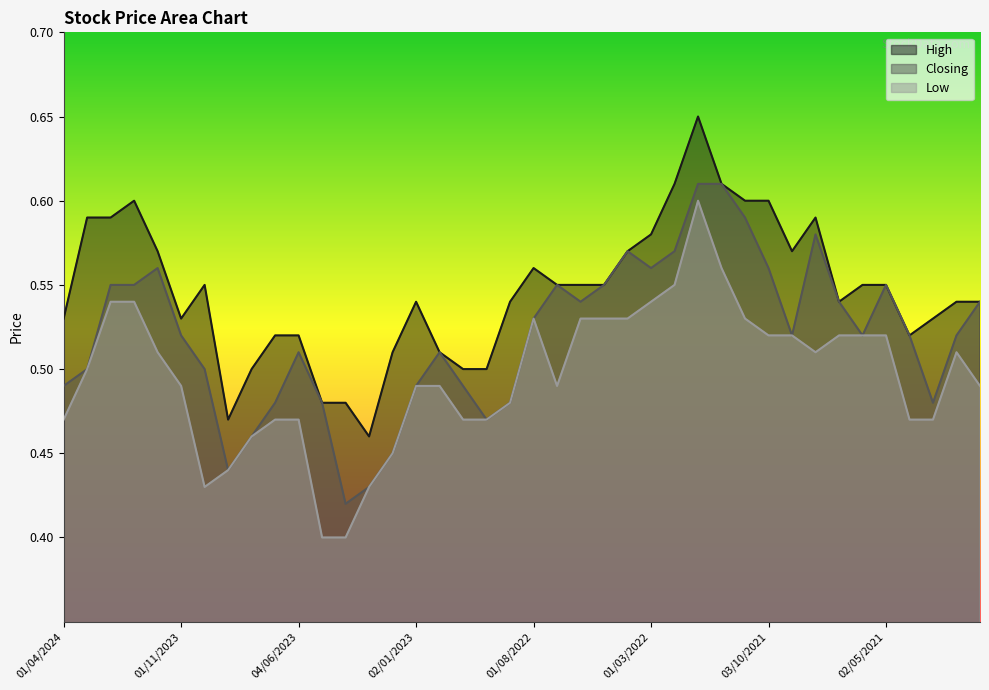

Which series has the largest total across all categories?

High